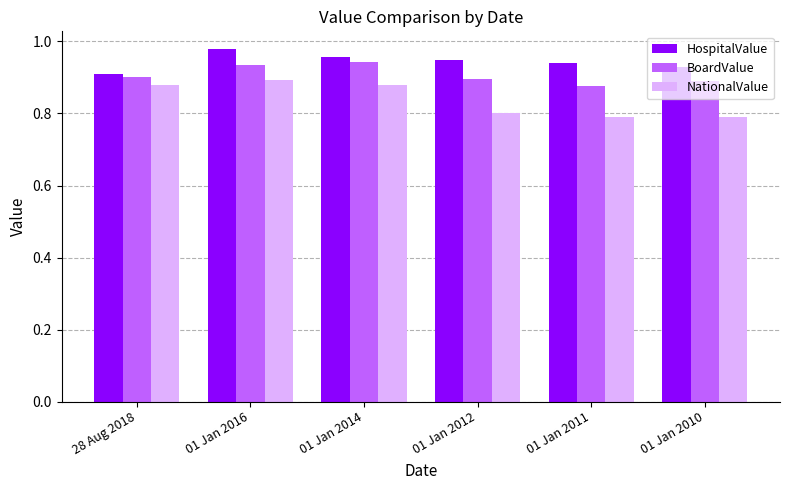

Which label corresponds to the largest value in the chart?

01 Jan 2016